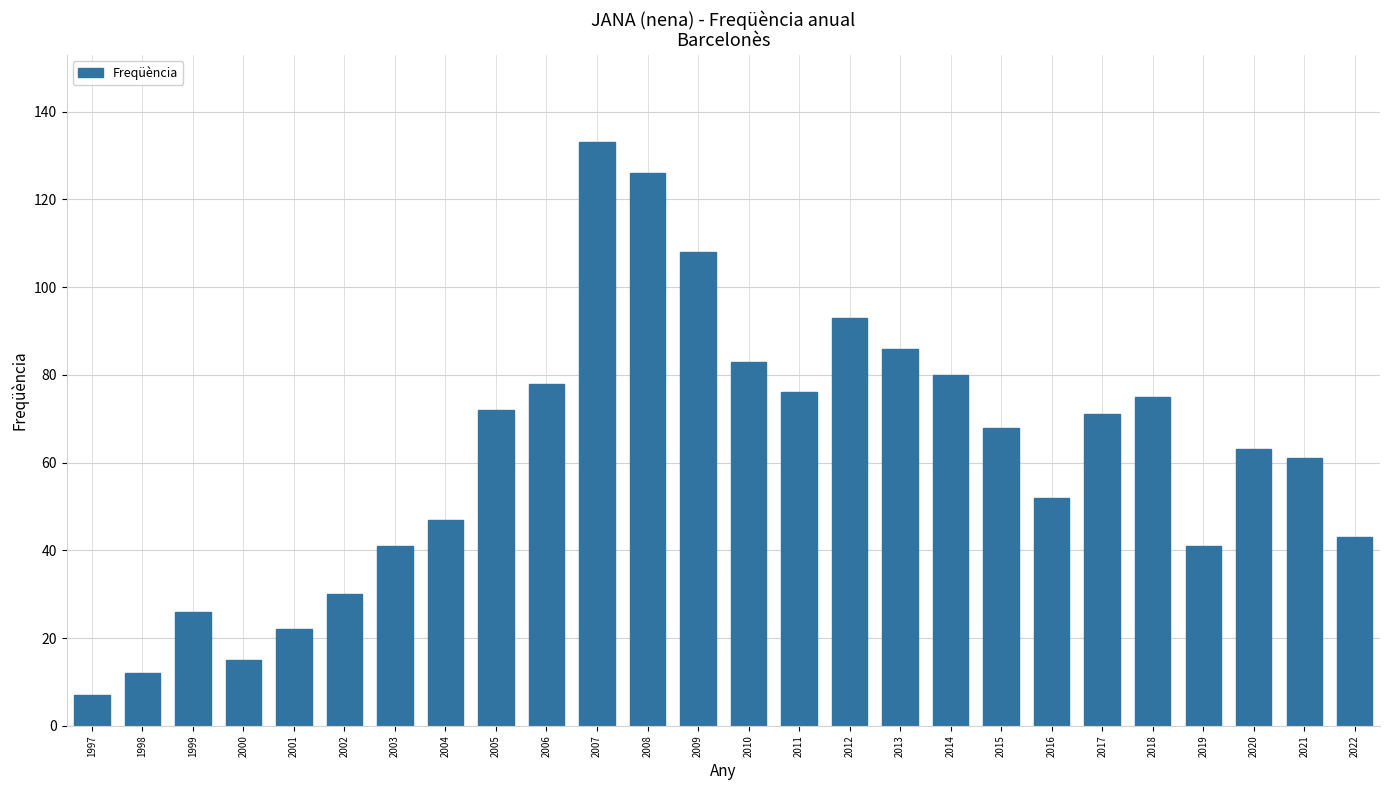

The chart shows a value of 12 at 1998. True or false?

True